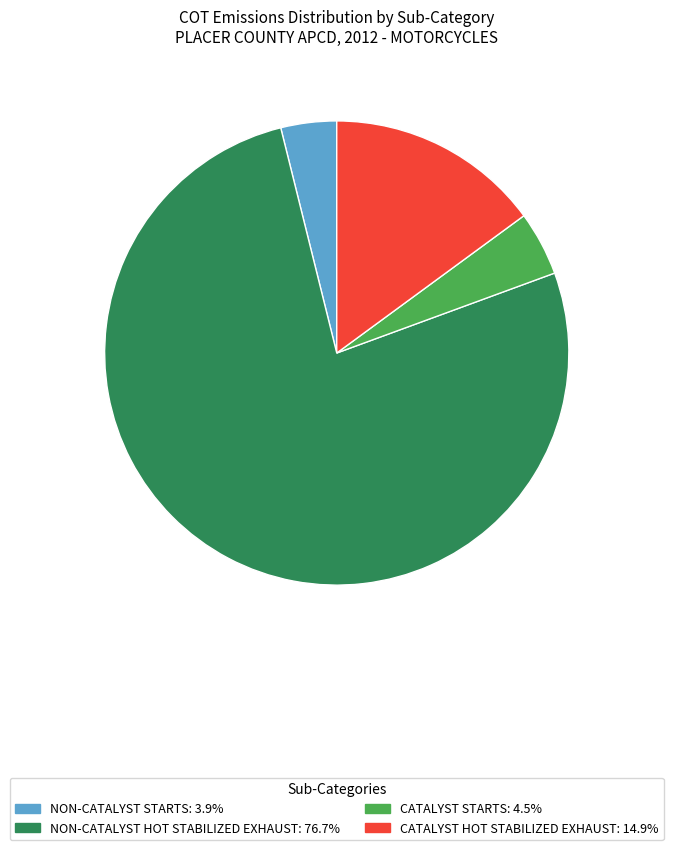

Does any single category account for the majority?

Yes